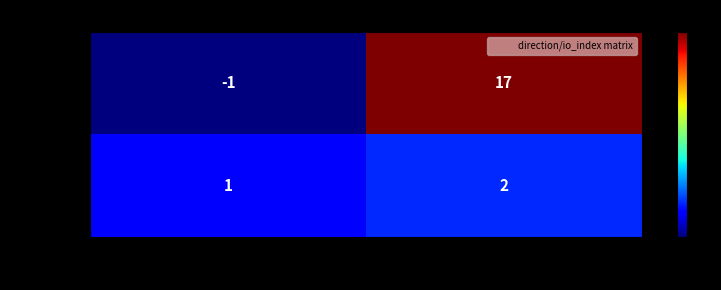

At which label is e84db648 closest to 1?

direction